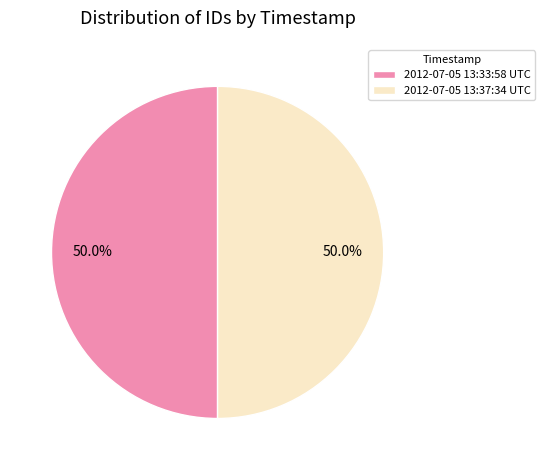

How many slices are in this pie chart?

2